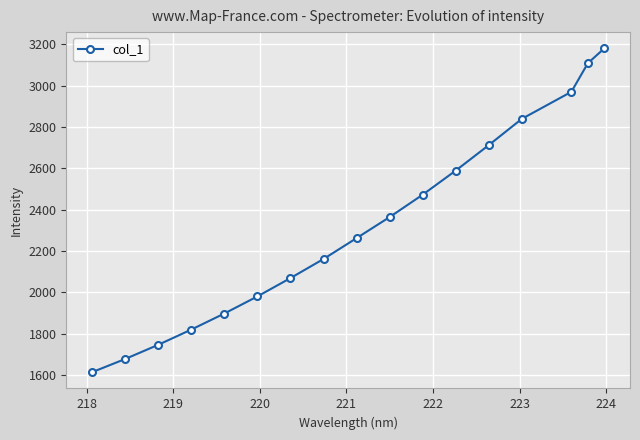

Reading left to right, what are all the values shown in this chart?

1612.6	1676.4	1745.2	1818.9	1896.7	1979.5	2068.3	2160.7	2261.9	2363.7	2472.1	2588.8	2712.1	2839.1	2970.0	3108.6	3180.7